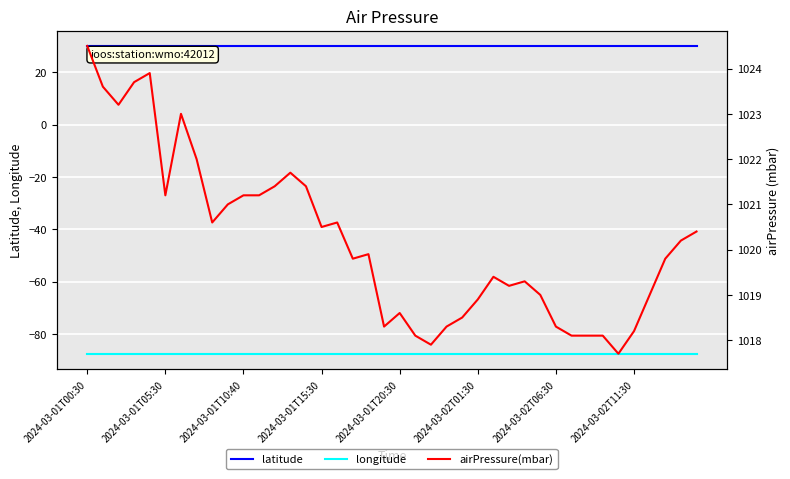

True or false: longitude has more than 2 interior local peaks.

False